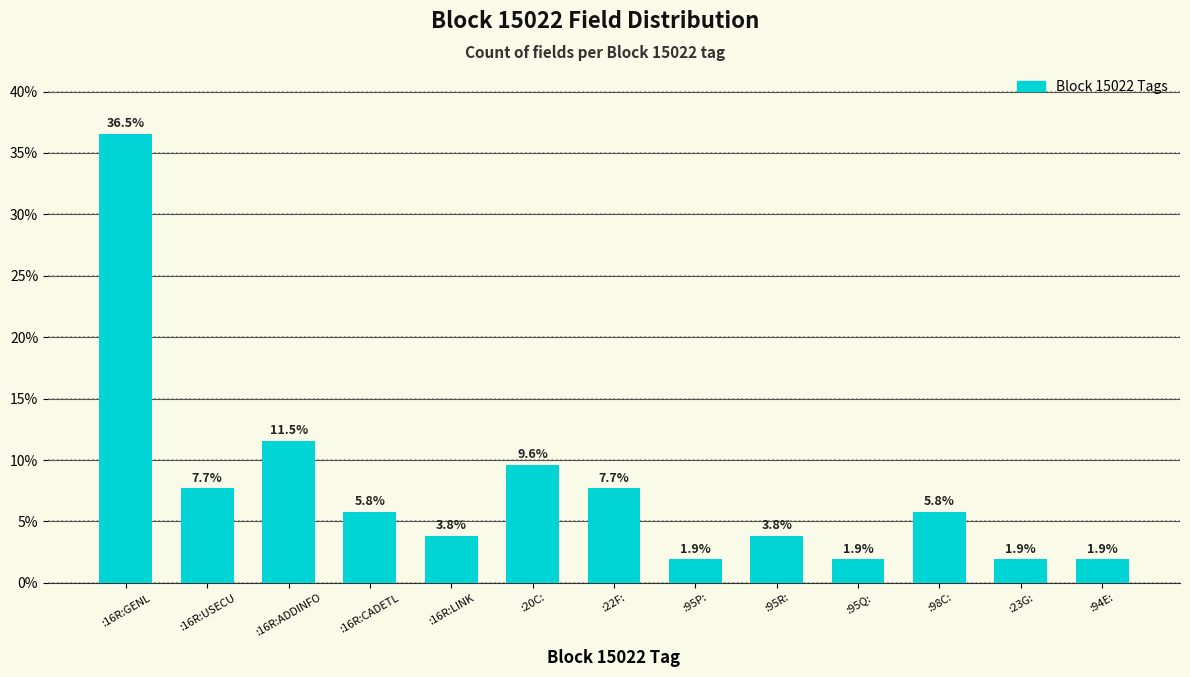

What is the average value?

7.7